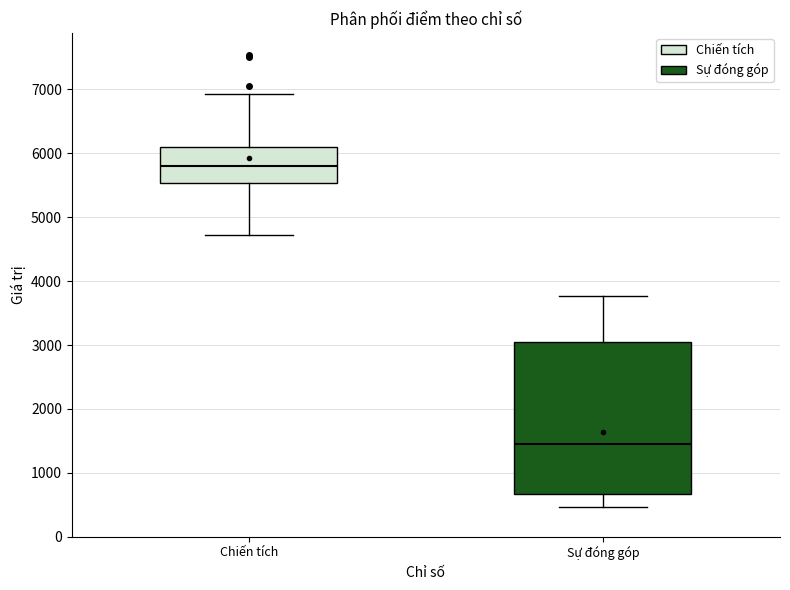

Which box is the tallest, from its lower edge to its upper edge?

Sự đóng góp